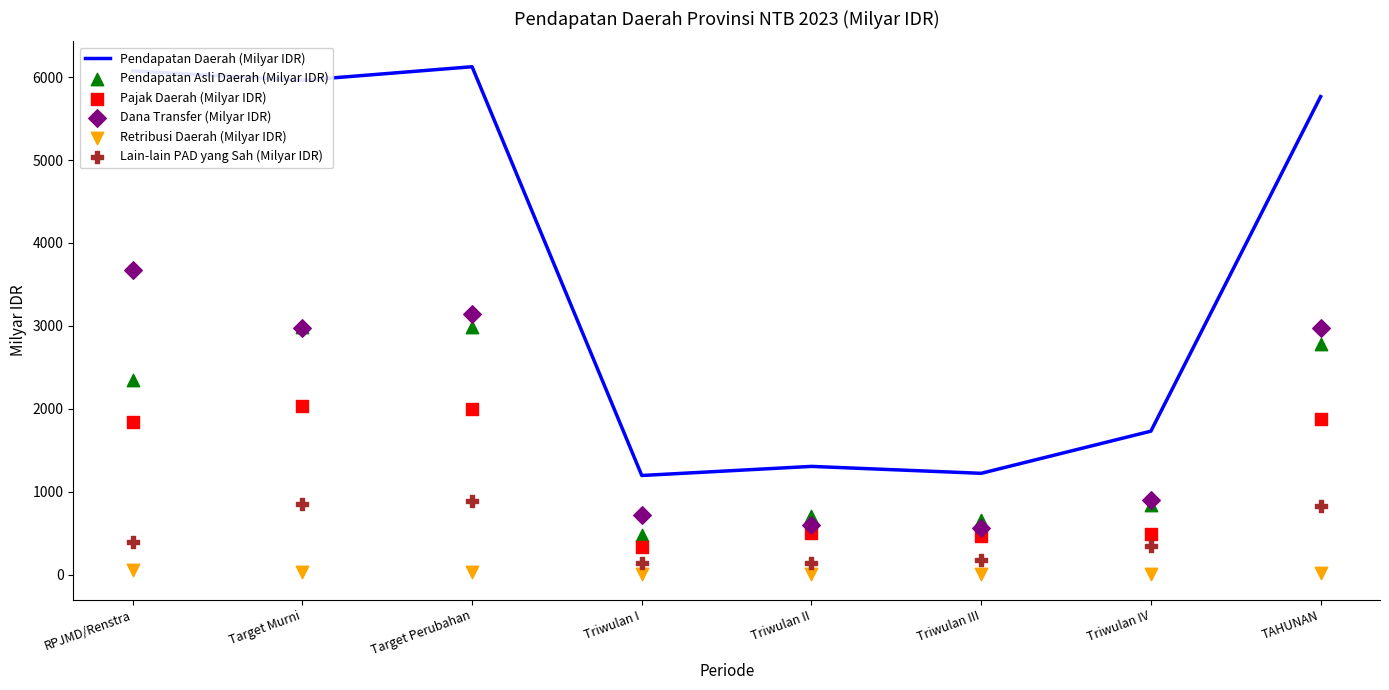

What are all the series names shown in the legend?

Pendapatan Daerah (Milyar IDR), Pendapatan Asli Daerah (Milyar IDR), Pajak Daerah (Milyar IDR), Dana Transfer (Milyar IDR), Retribusi Daerah (Milyar IDR), Lain-lain PAD yang Sah (Milyar IDR)